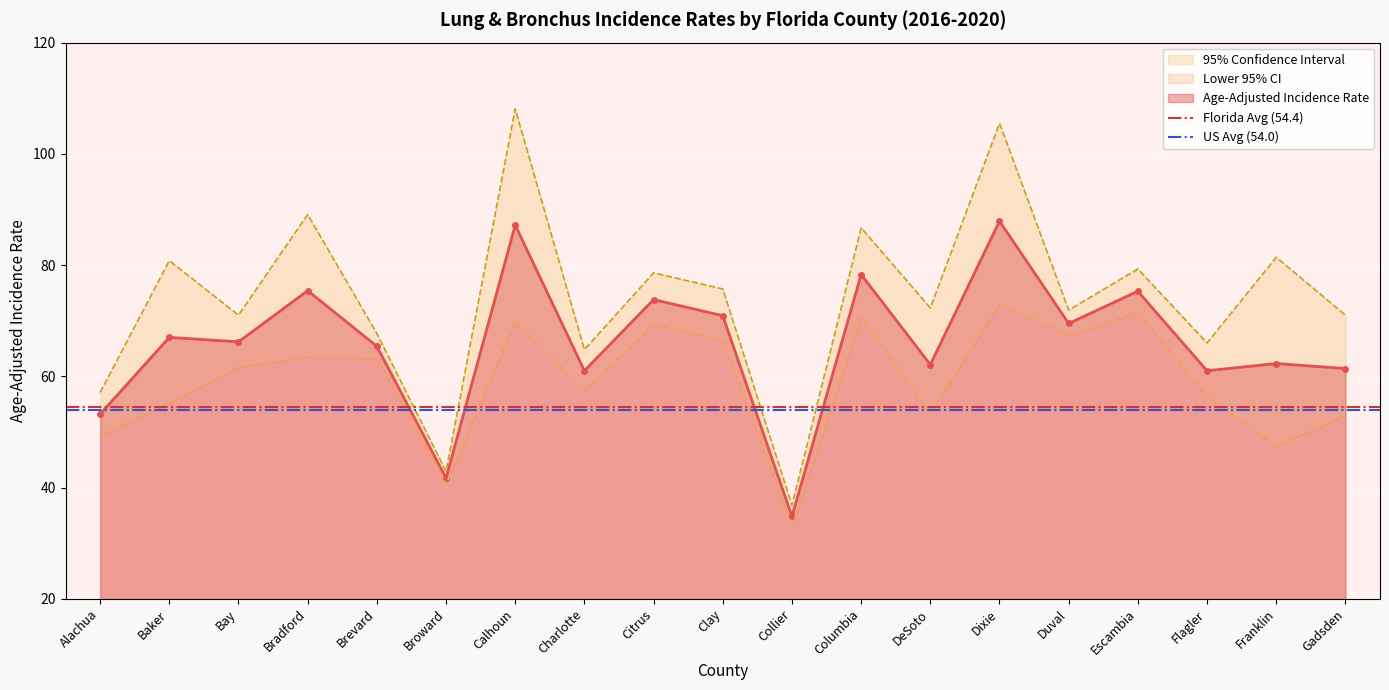

The value of Age-Adjusted Incidence Rate at Alachua is 85.4. True or false?

False